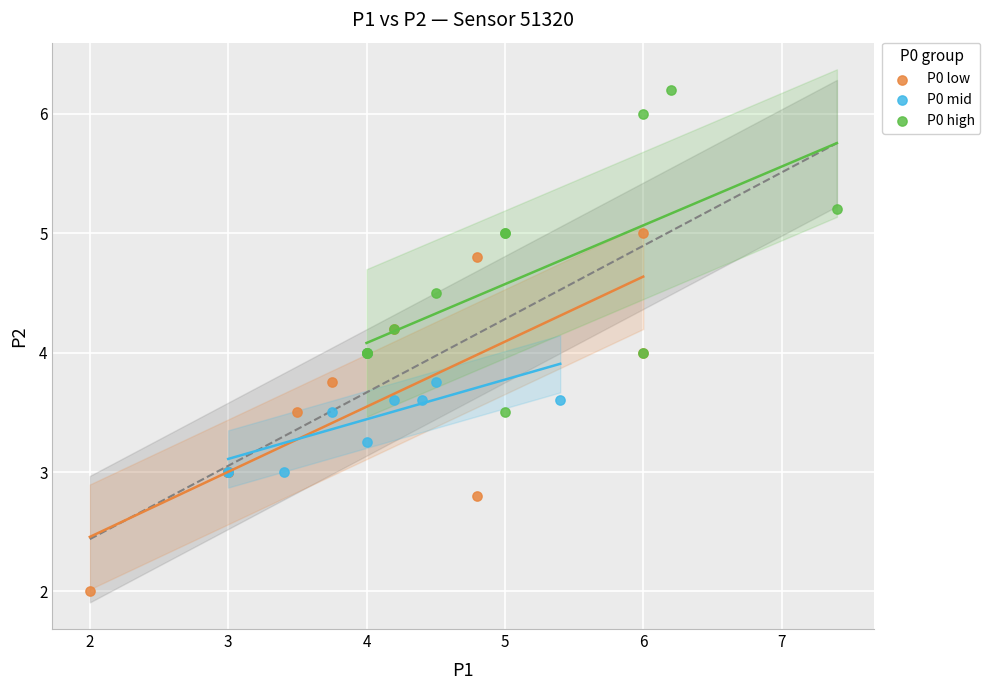

What are all the series names shown in the legend?

P0 low, P0 mid, P0 high